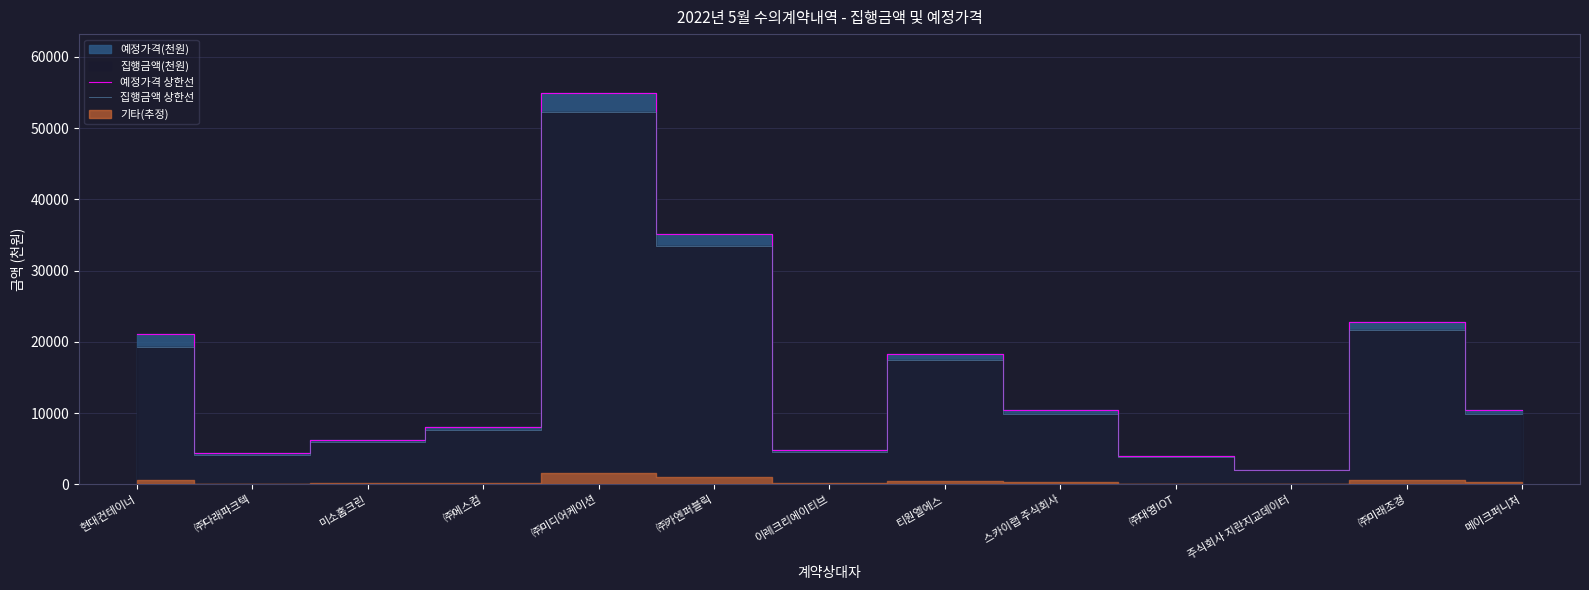

List the series in order of their peak value, highest first.

예정가격 상한선, 집행금액 상한선